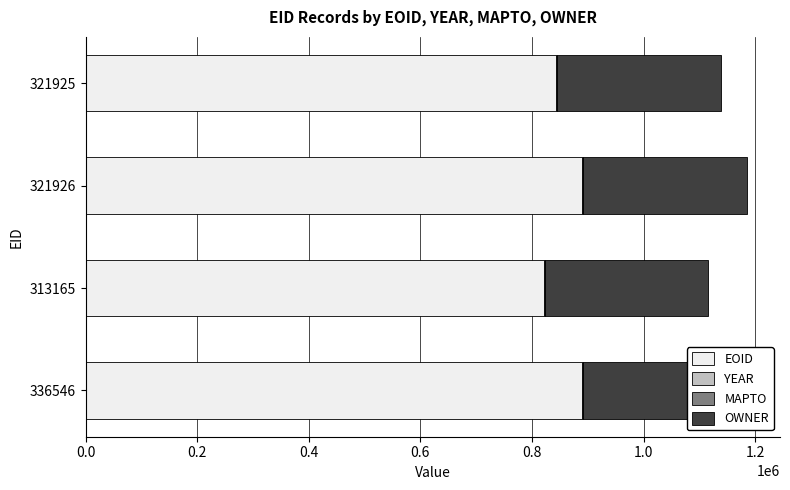

Reading left to right, extract all data points from this chart.

EOID: 843679.0	890216.0	820983.0	890231.0
YEAR: 0.6	0.6	0.6	0.6
MAPTO: 0.6	0.6	0.6	0.6
OWNER: 0.6	0.6	0.6	0.6